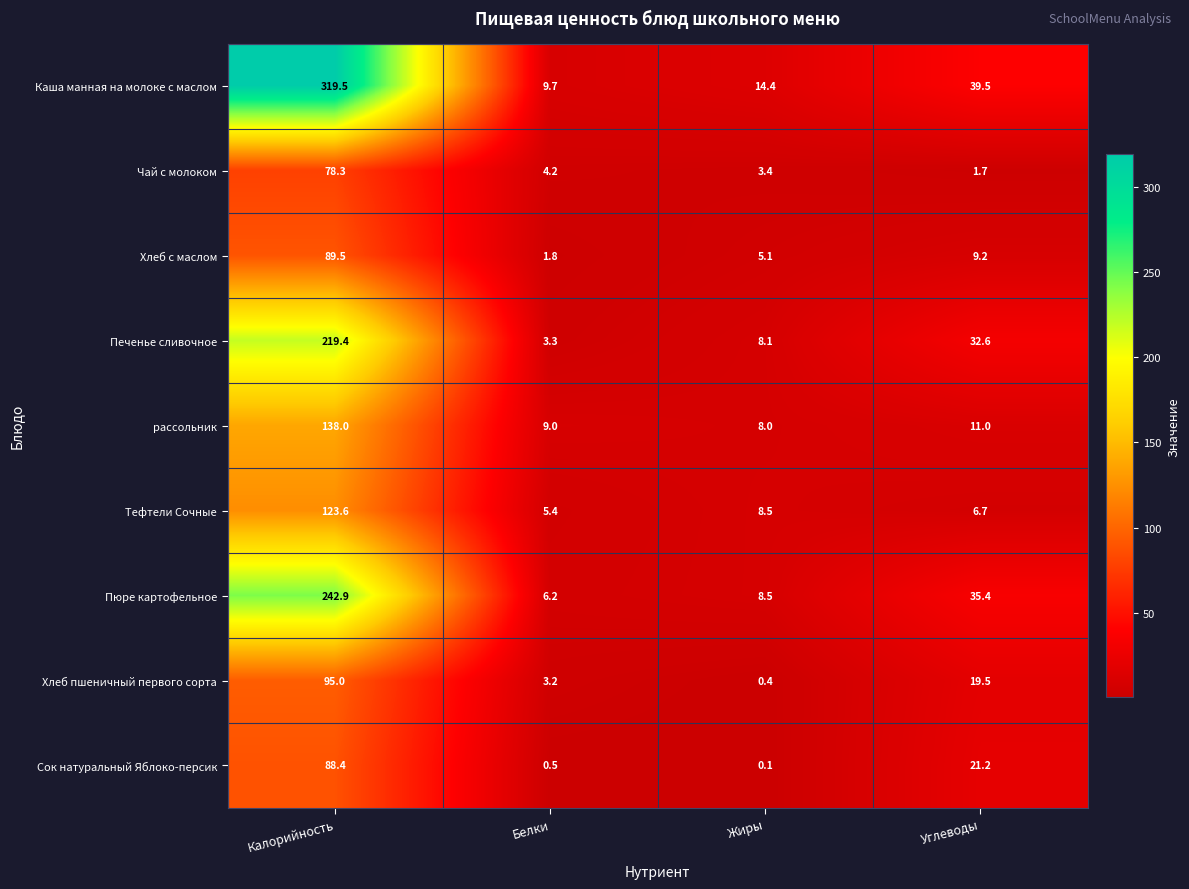

Which series has the largest total across all categories?

Каша манная на молоке с маслом